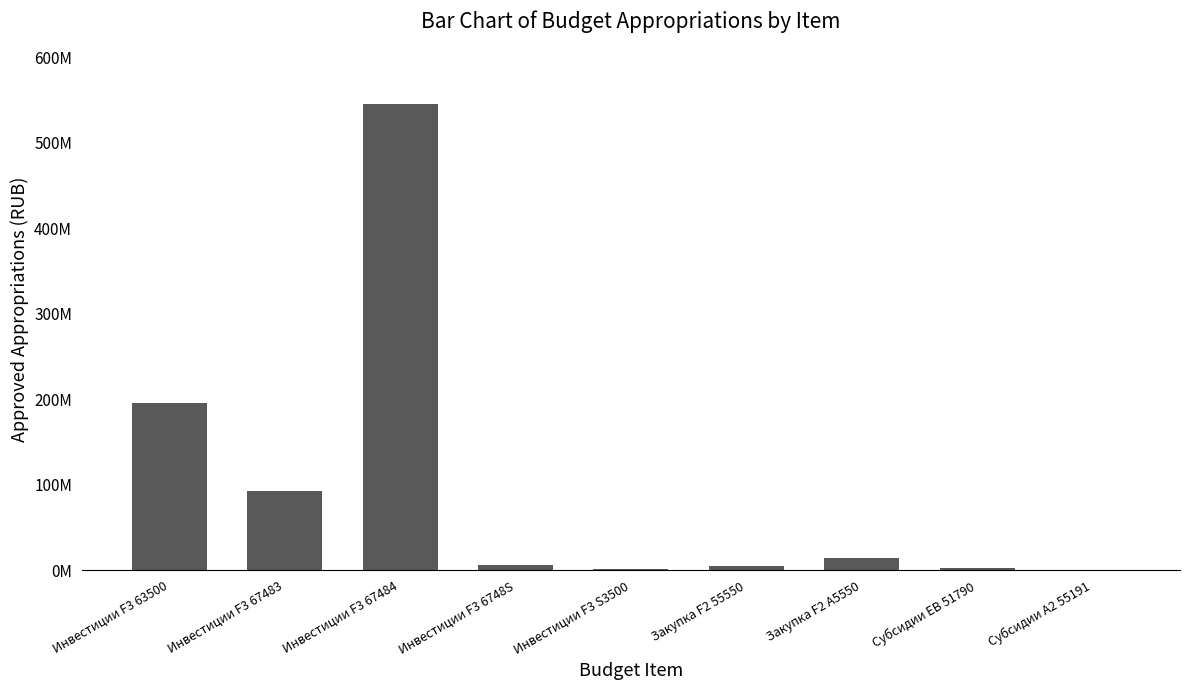

Between Инвестиции F3 67483 and Инвестиции F3 S3500, which is larger?

Инвестиции F3 67483